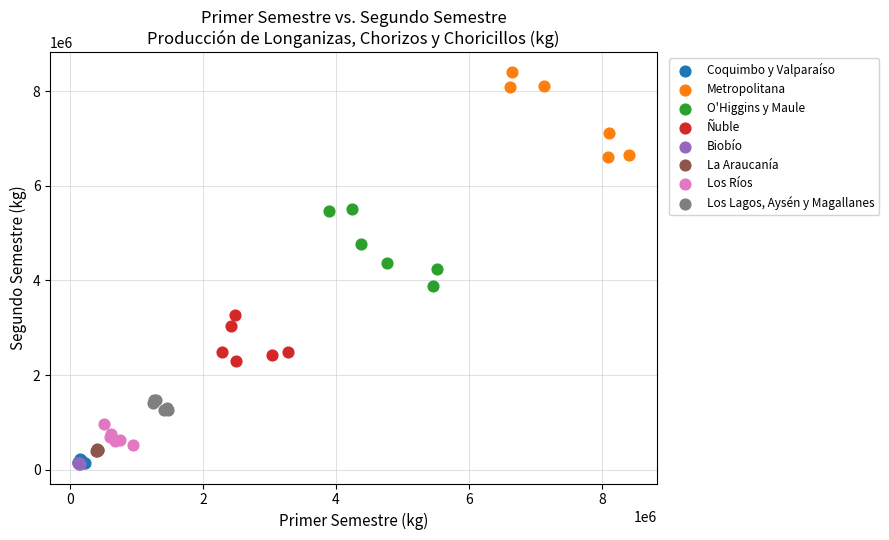

Which series reaches the maximum Y coordinate?

Metropolitana